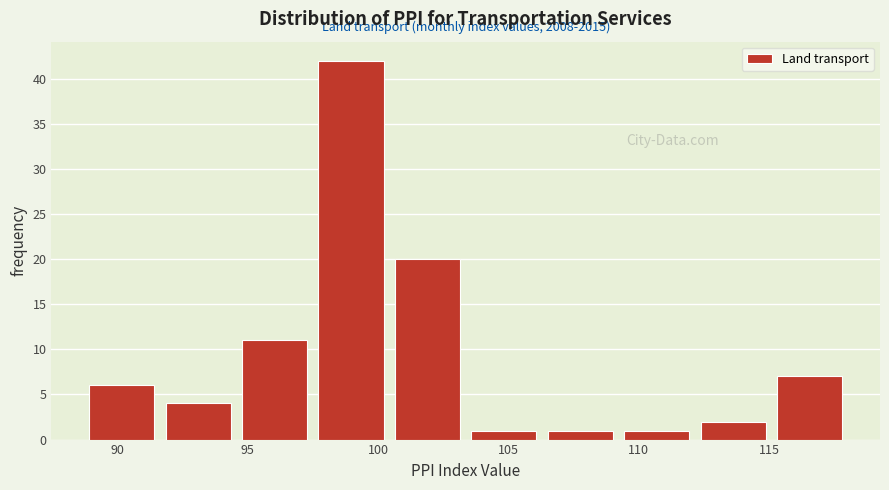

Over which range of the x-axis is the bar tallest?

97.5 to 100.5